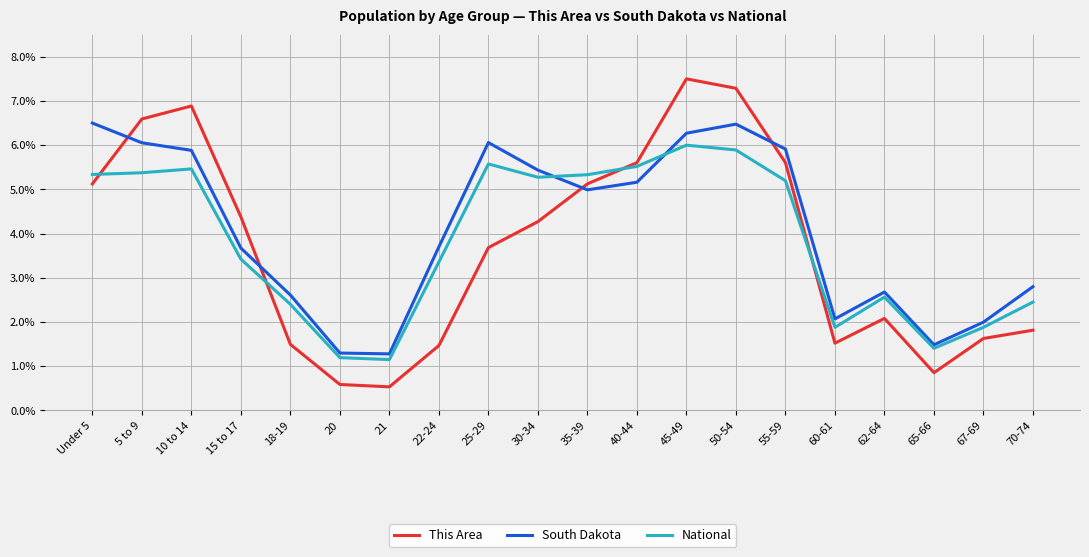

List the series in order of their peak value, lowest first.

National, South Dakota, This Area